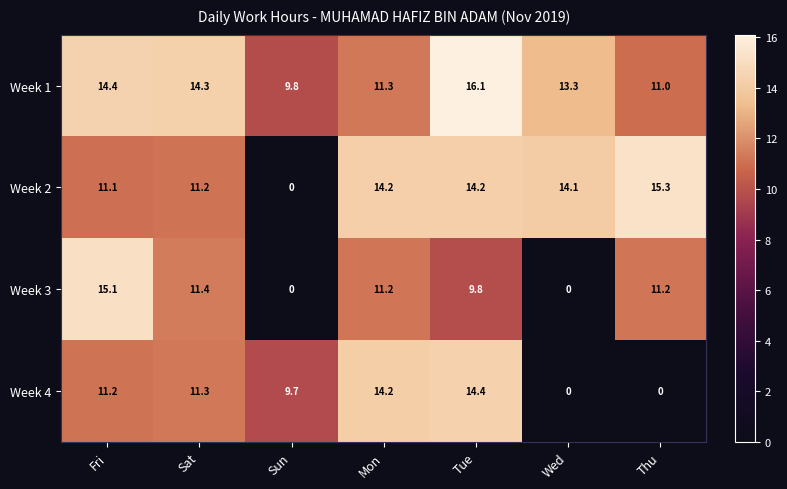

What is the total value across all series at Tue?

54.5